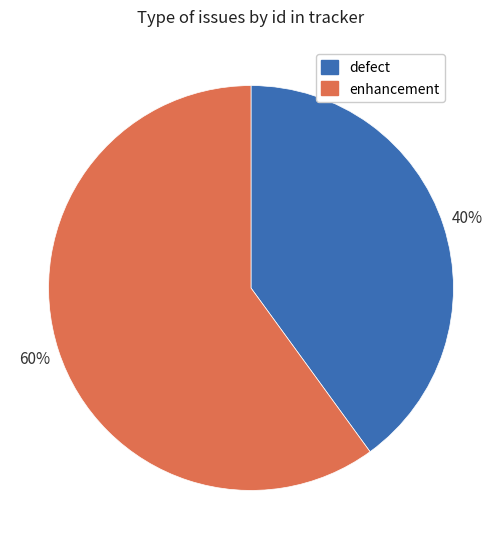

Is there a majority slice in this chart?

Yes